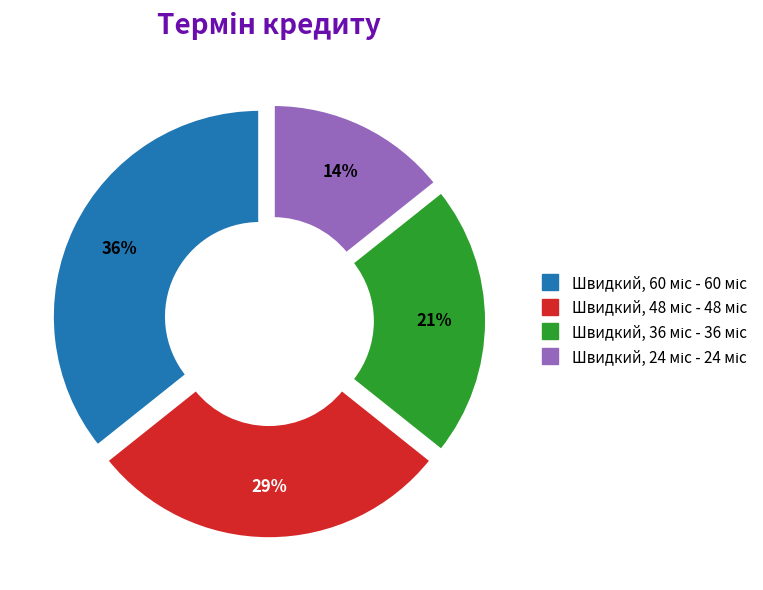

Is there any slice that represents more than half of the pie?

No